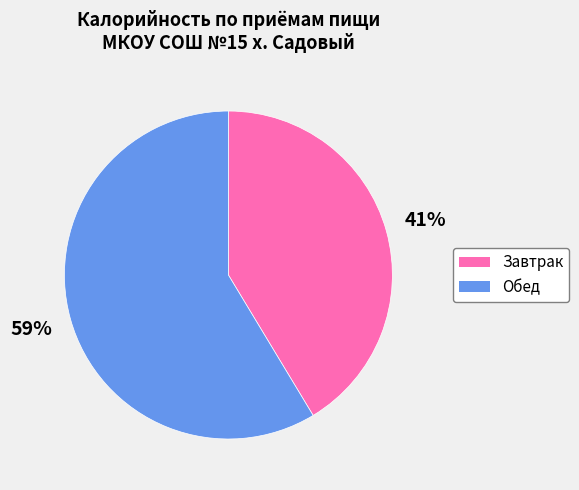

Approximately how many times larger is the value at Завтрак compared to Обед?

0.7